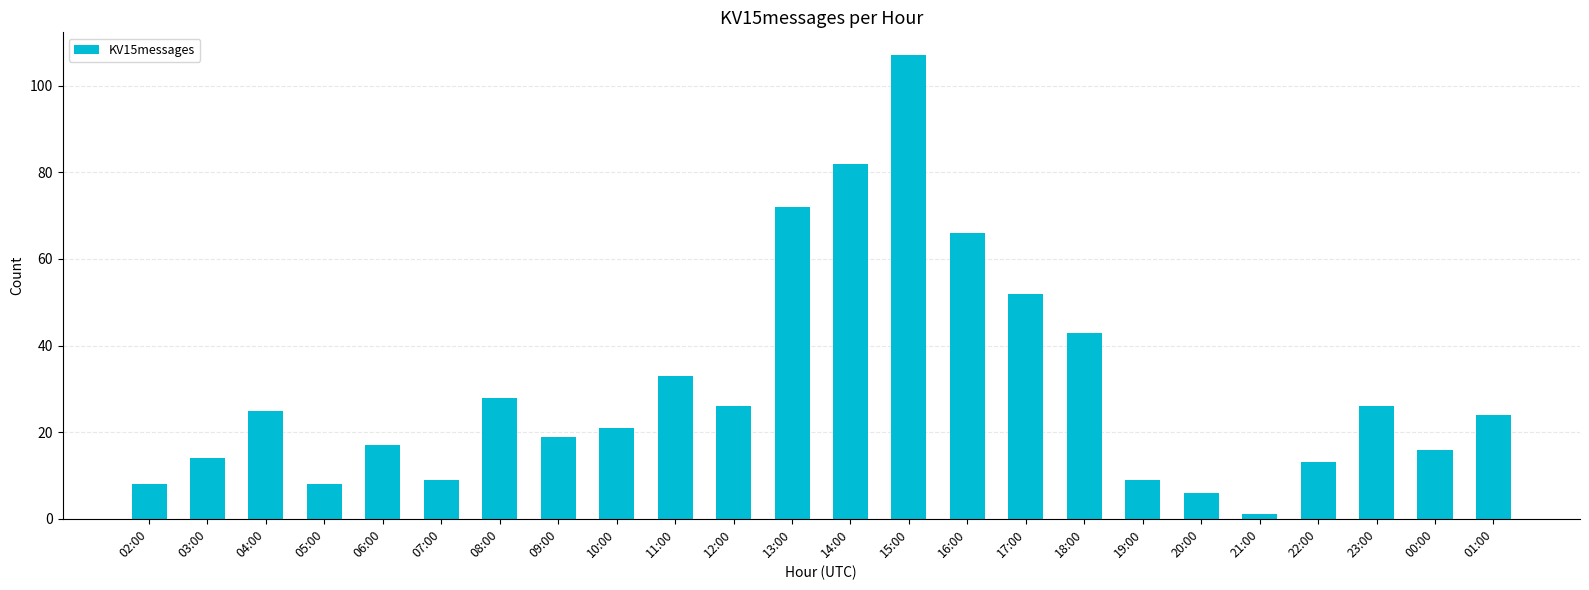

What is the greatest value displayed?

107